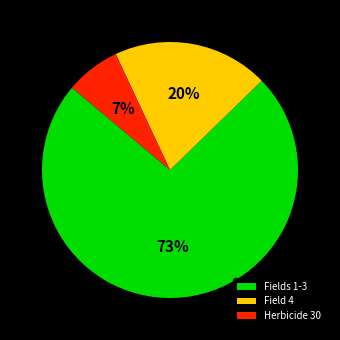

To the nearest percent, what is the combined percentage of Herbicide 30 and Field 4?

27%